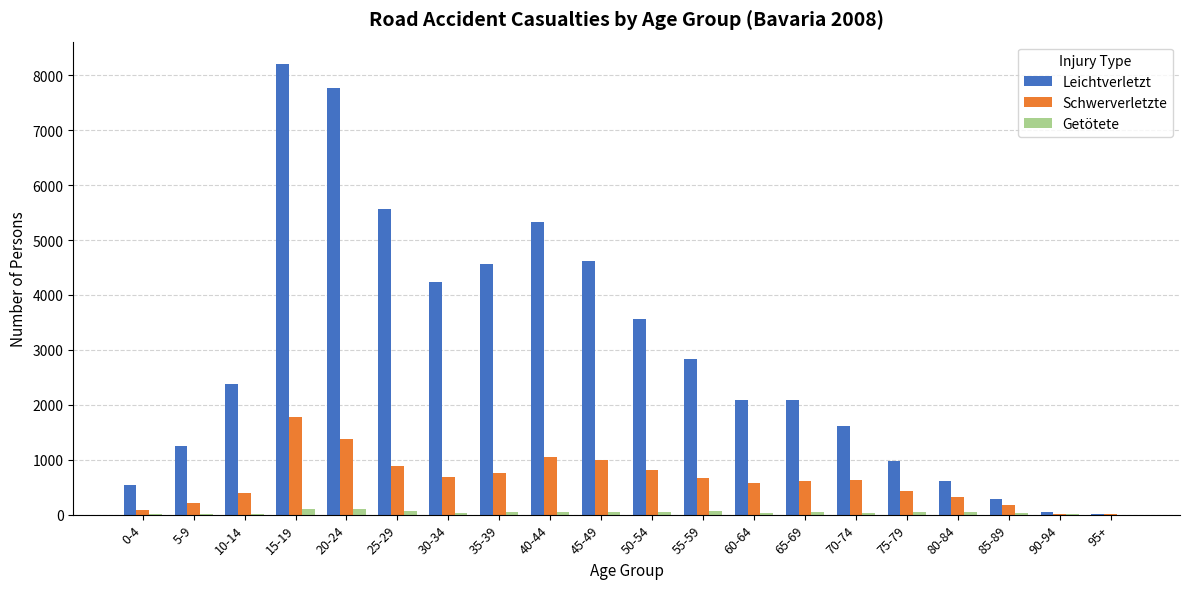

What are all the series names shown in the legend?

Leichtverletzt, Schwerverletzte, Getötete